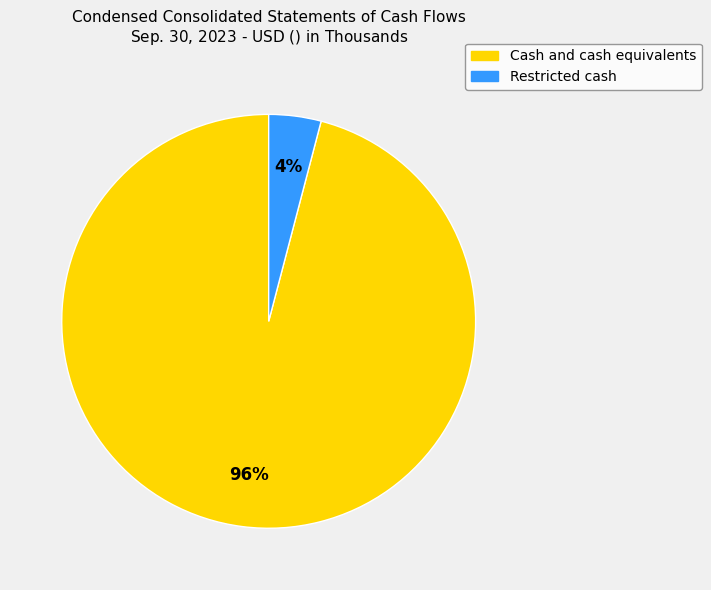

True or false: Restricted cash accounts for 17% of the total.

False